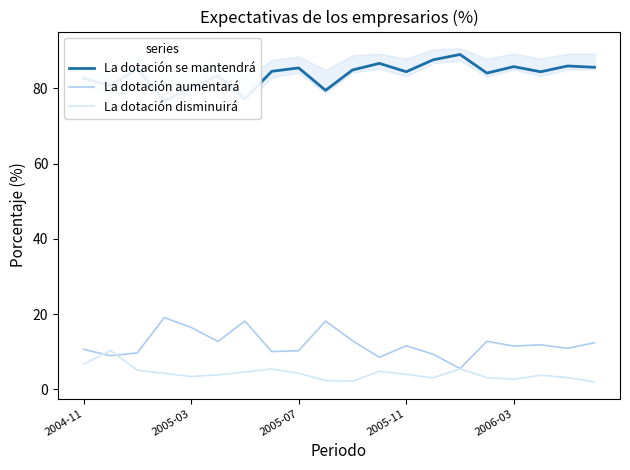

True or false: La dotación disminuirá has more than 0 interior local peaks.

True